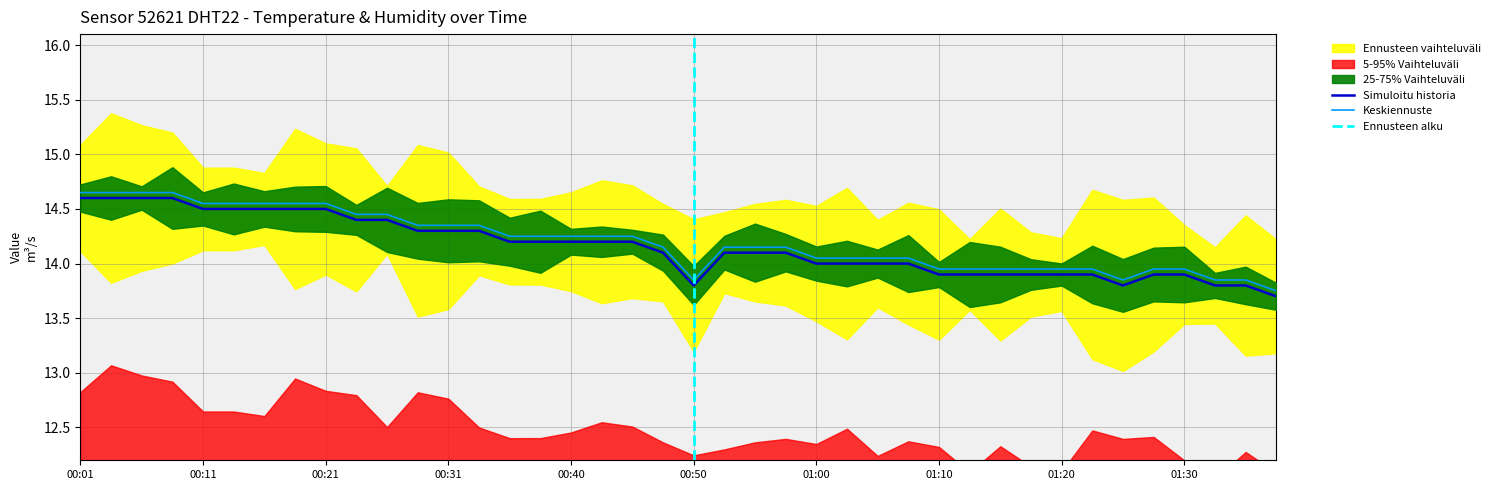

How many data points are less than 14?

13